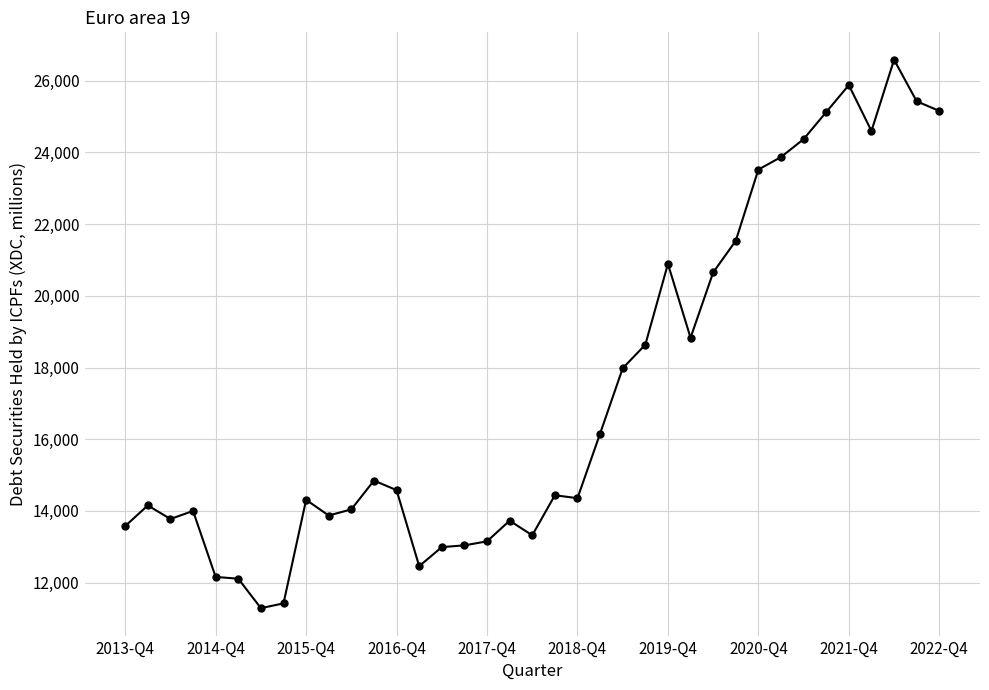

What is the sum of all values?

640835.2